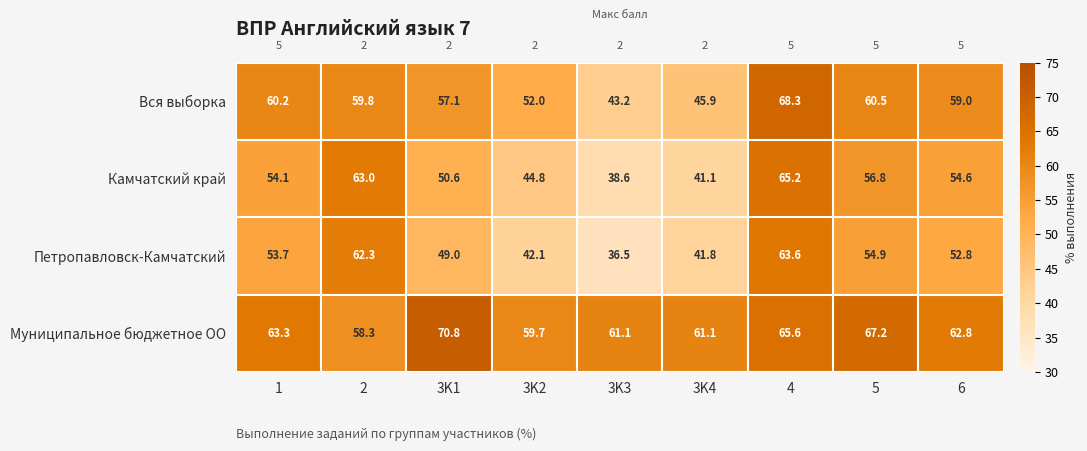

List the series in order of their peak value, lowest first.

Петропавловск-Камчатский, Камчатский край, Вся выборка, Муниципальное бюджетное ОО